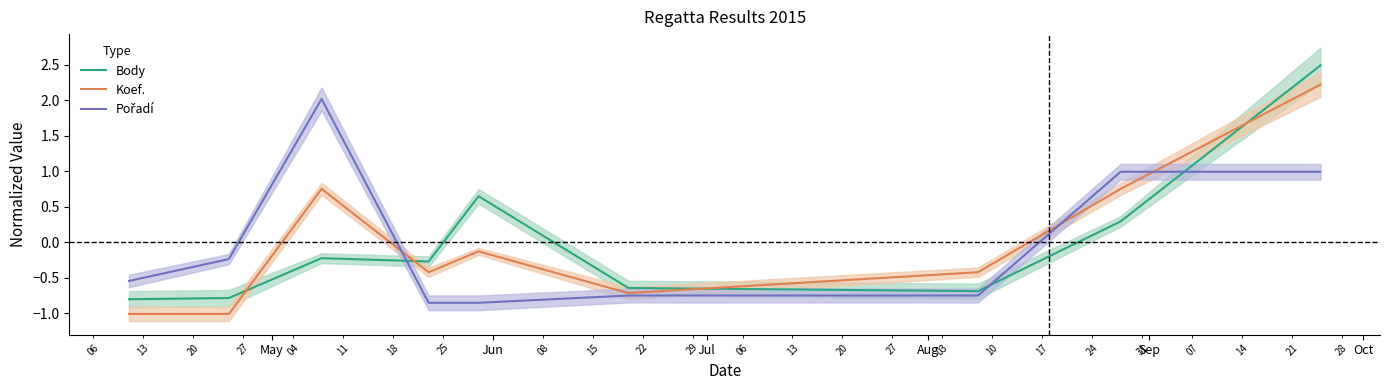

In Pořadí, how many points are higher than both neighbors (excluding endpoints)?

1